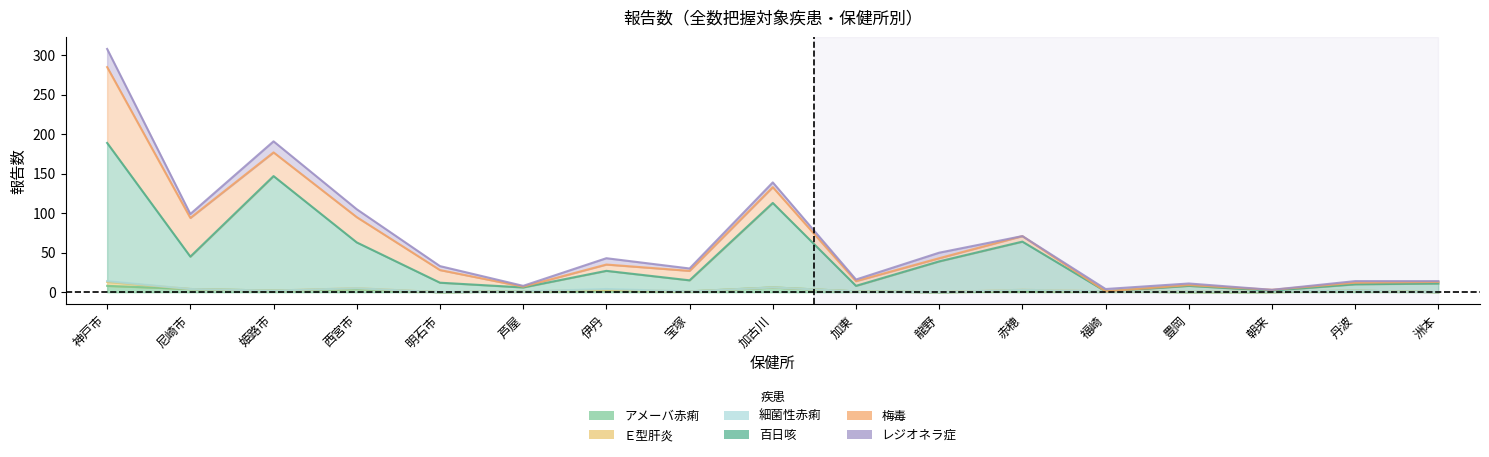

In Ｅ型肝炎, how many points are higher than both neighbors (excluding endpoints)?

3